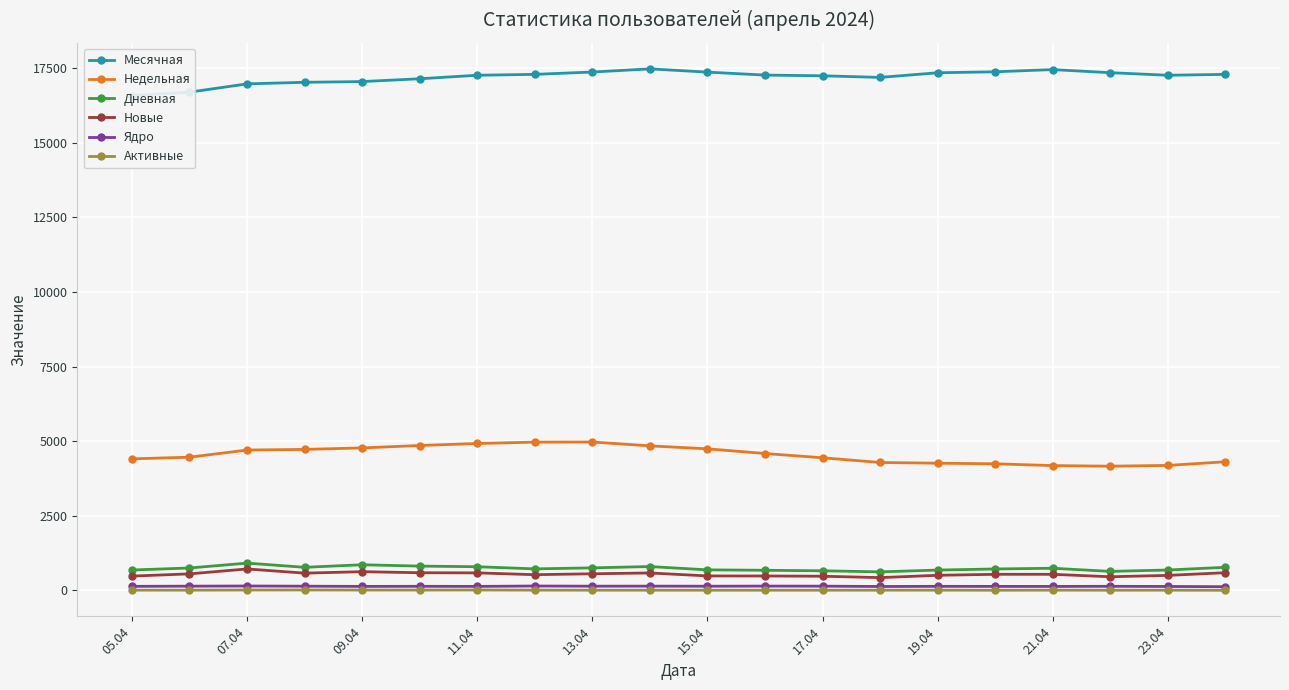

True or false: Дневная and Ядро intersect in this chart.

False